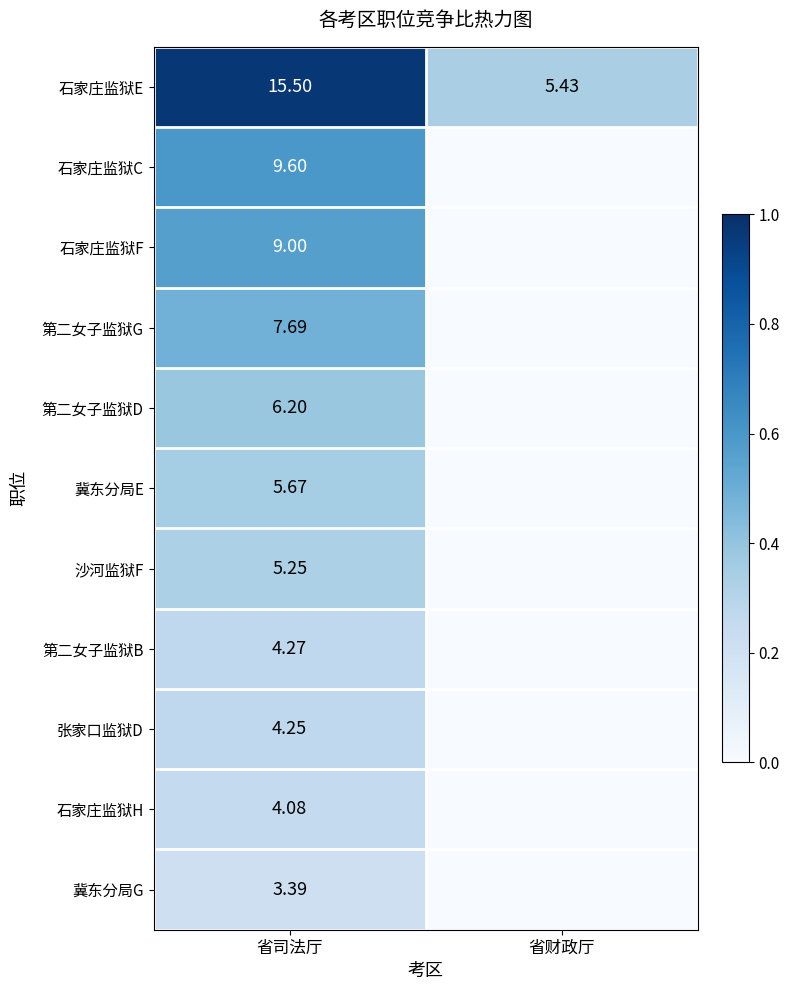

Rank the series at 省司法厅 from lowest to highest value.

冀东分局G, 石家庄监狱H, 张家口监狱D, 第二女子监狱B, 沙河监狱F, 冀东分局E, 第二女子监狱D, 第二女子监狱G, 石家庄监狱F, 石家庄监狱C, 石家庄监狱E